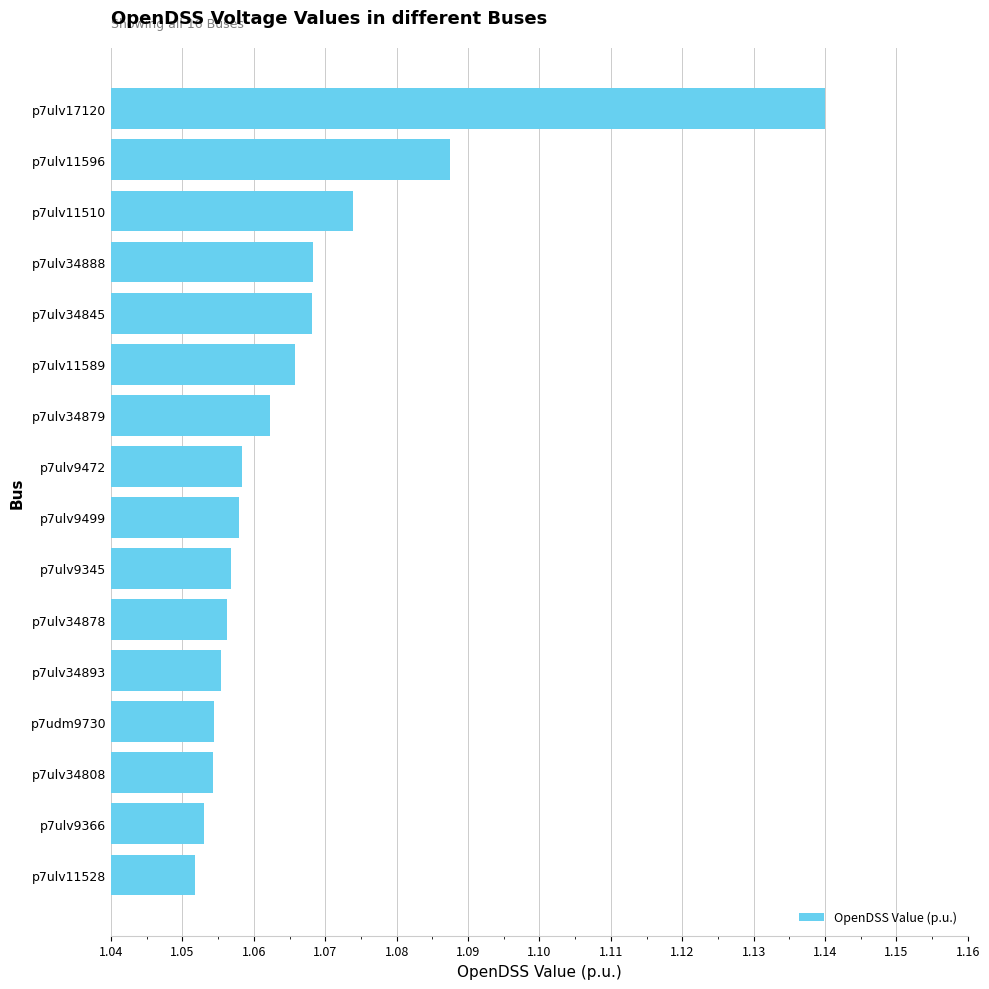

Count the values in the range 1 to 2.

16